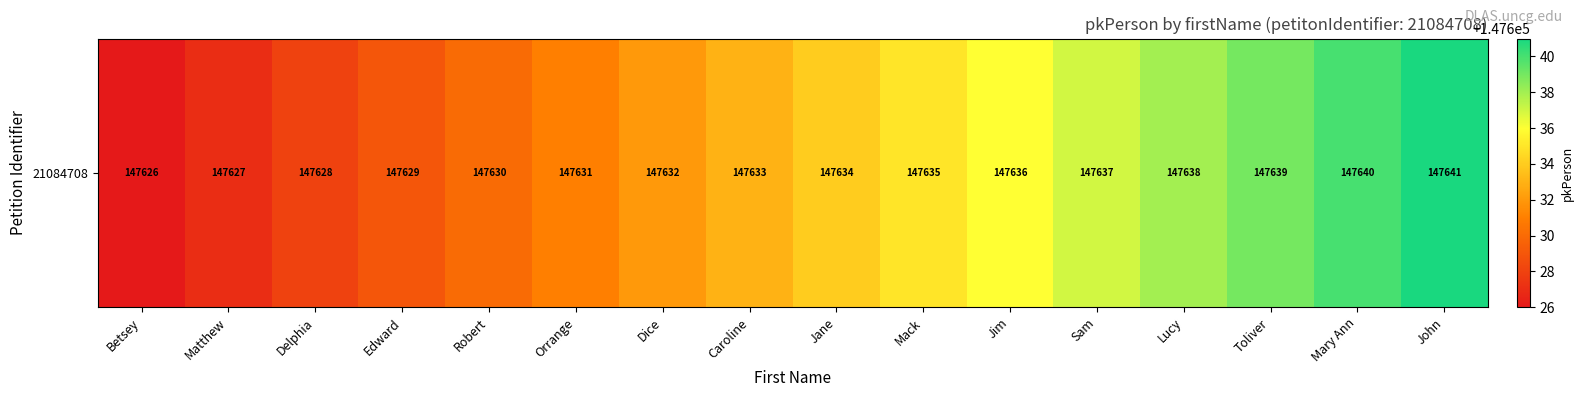

At which label is the value closest to 147633?

Caroline